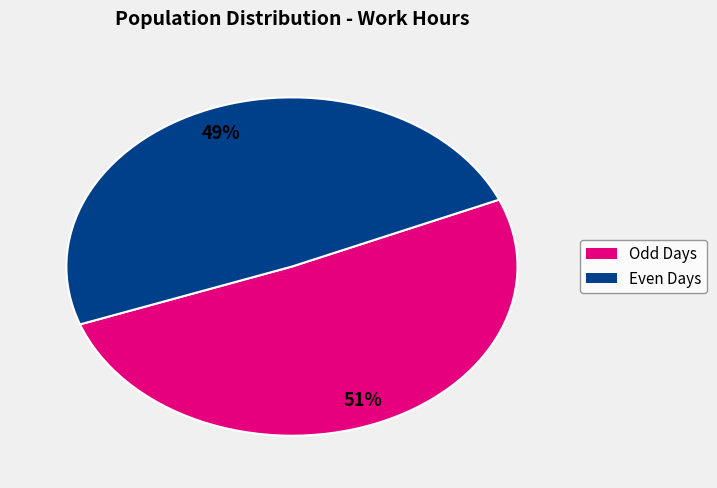

Is there any slice that represents more than half of the pie?

Yes